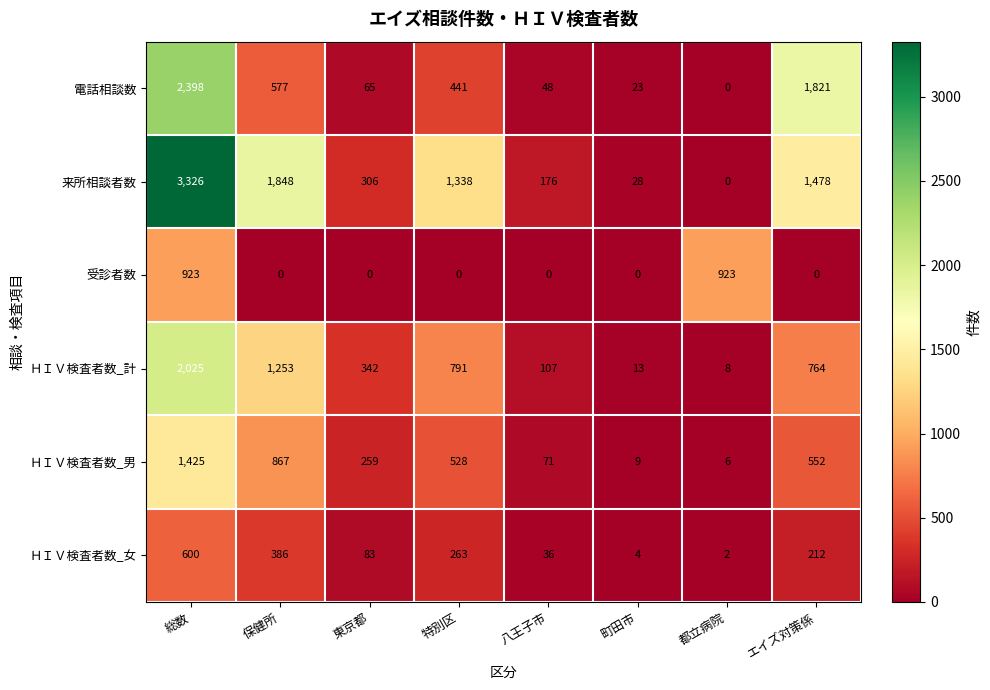

True or false: 来所相談者数 has a value of 2360 at 特別区.

False